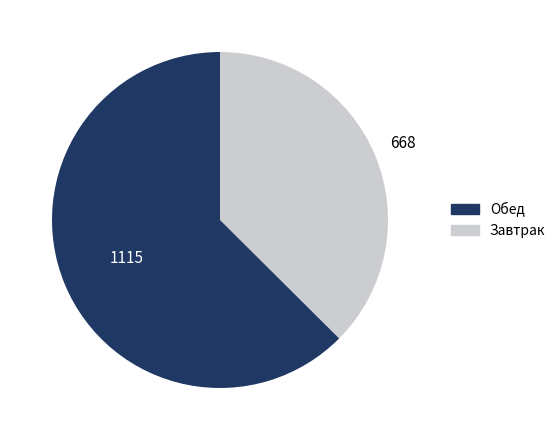

Is there a majority slice in this chart?

Yes